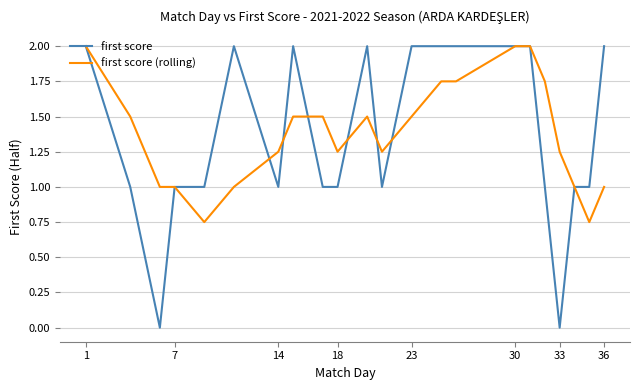

What is the greatest value displayed?

2.0